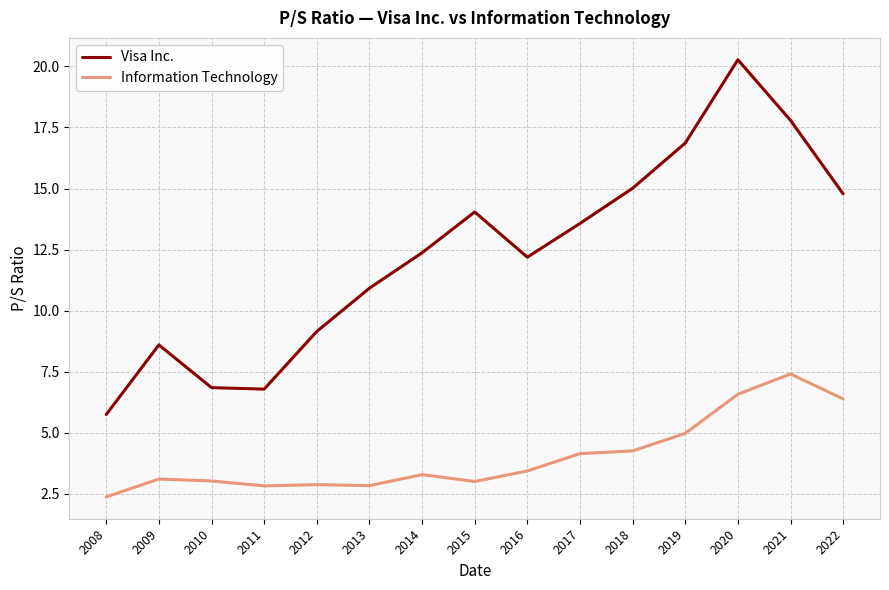

Rank the series by their maximum value, from highest to lowest.

Visa Inc., Information Technology